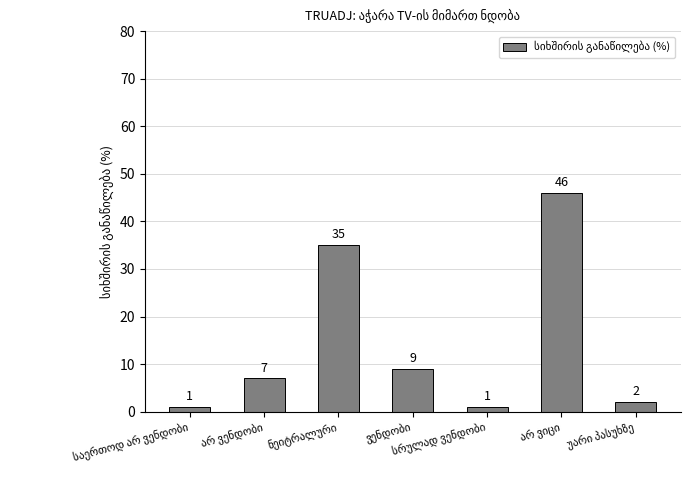

What is the difference between the second highest and second lowest values?

34